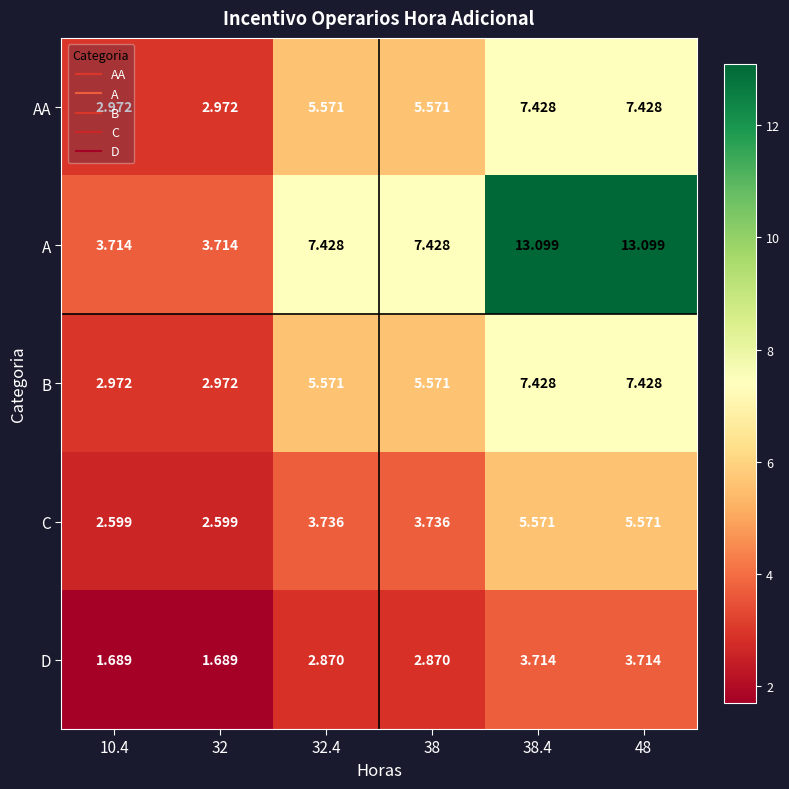

Which series changed the most between 32.4 and 48?

A